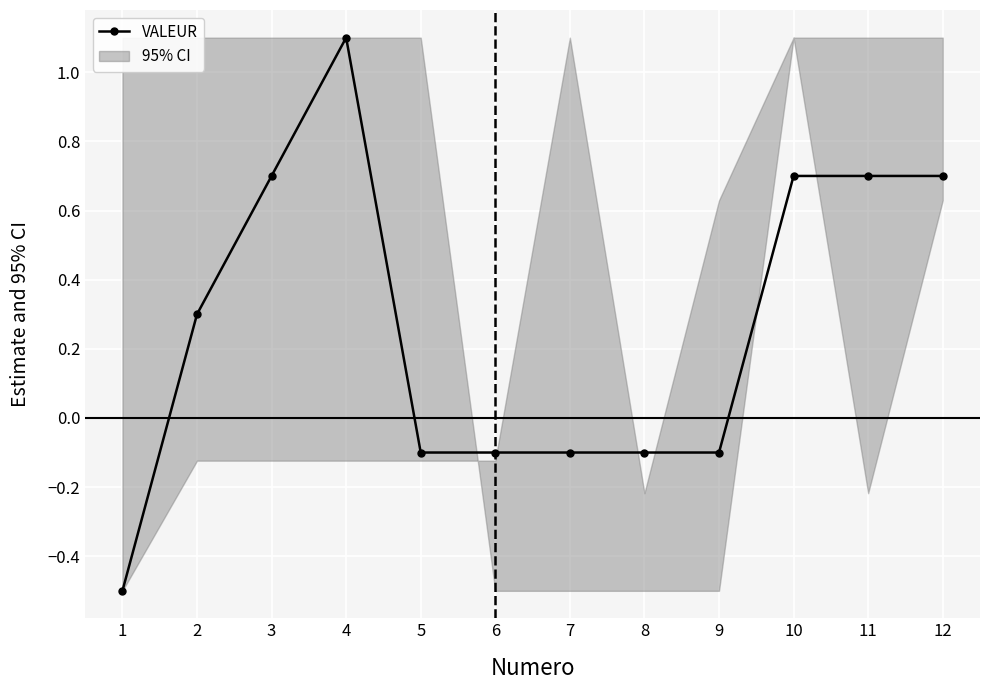

How many interior local peaks (higher than both neighbors) does the data have?

1